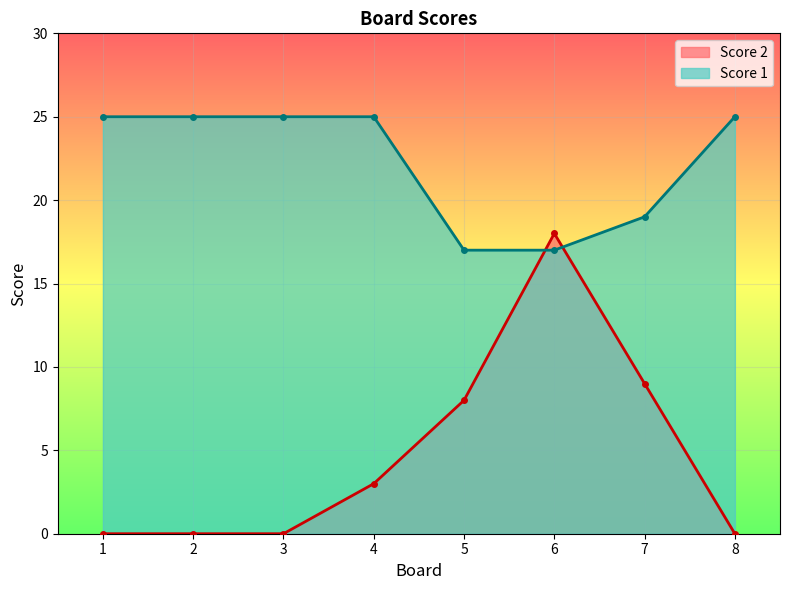

True or false: Score 1 has more than 2 points higher than both neighbors.

False